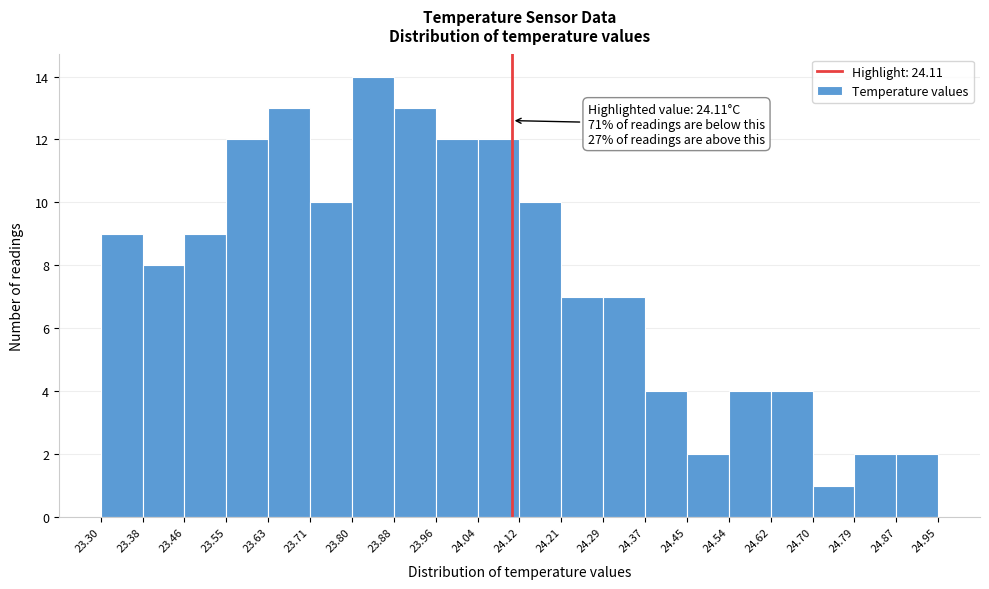

Which range on the x-axis has the tallest bar?

23.80 to 23.88